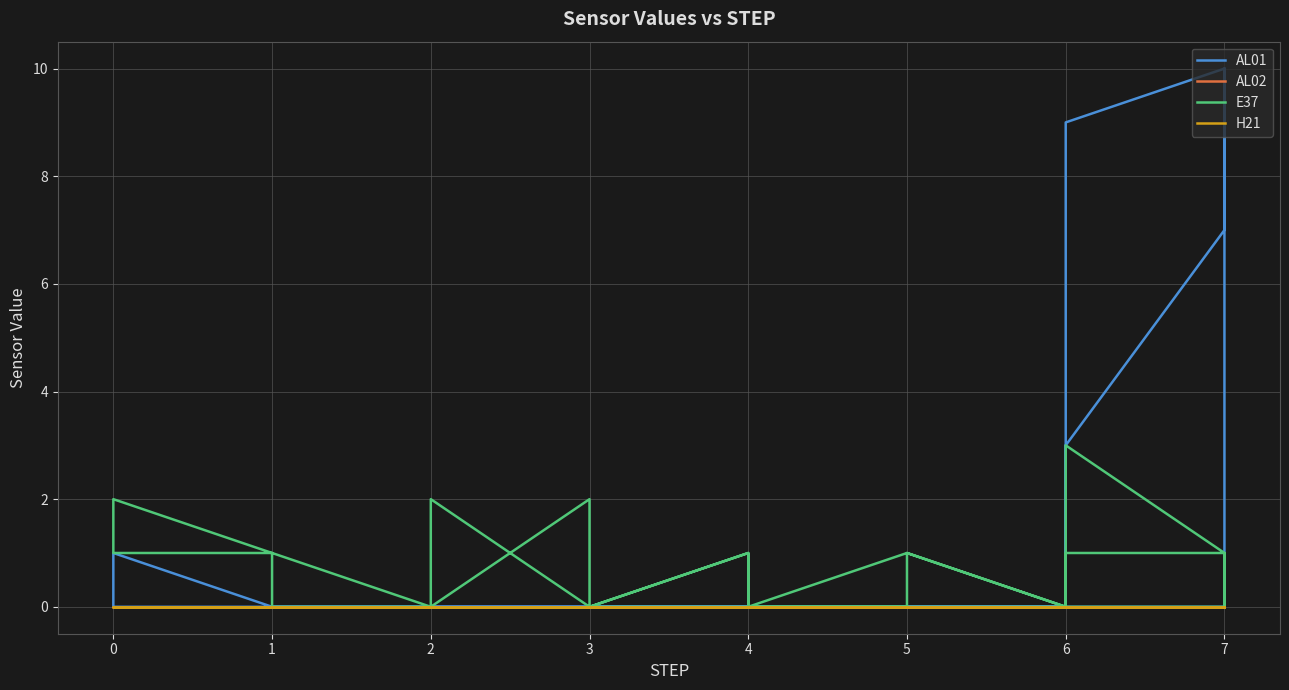

Which series has the largest total across all categories?

AL01